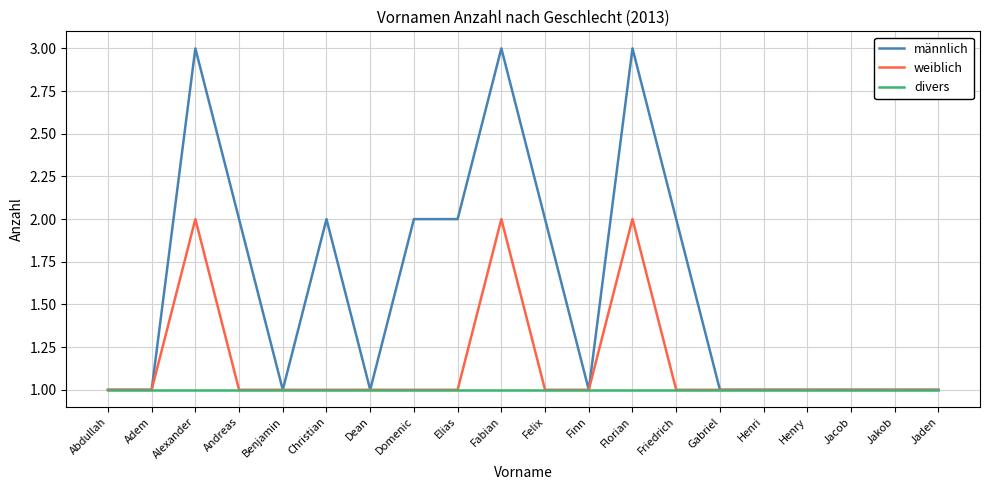

Between Dean and Felix, which series saw the biggest shift?

männlich